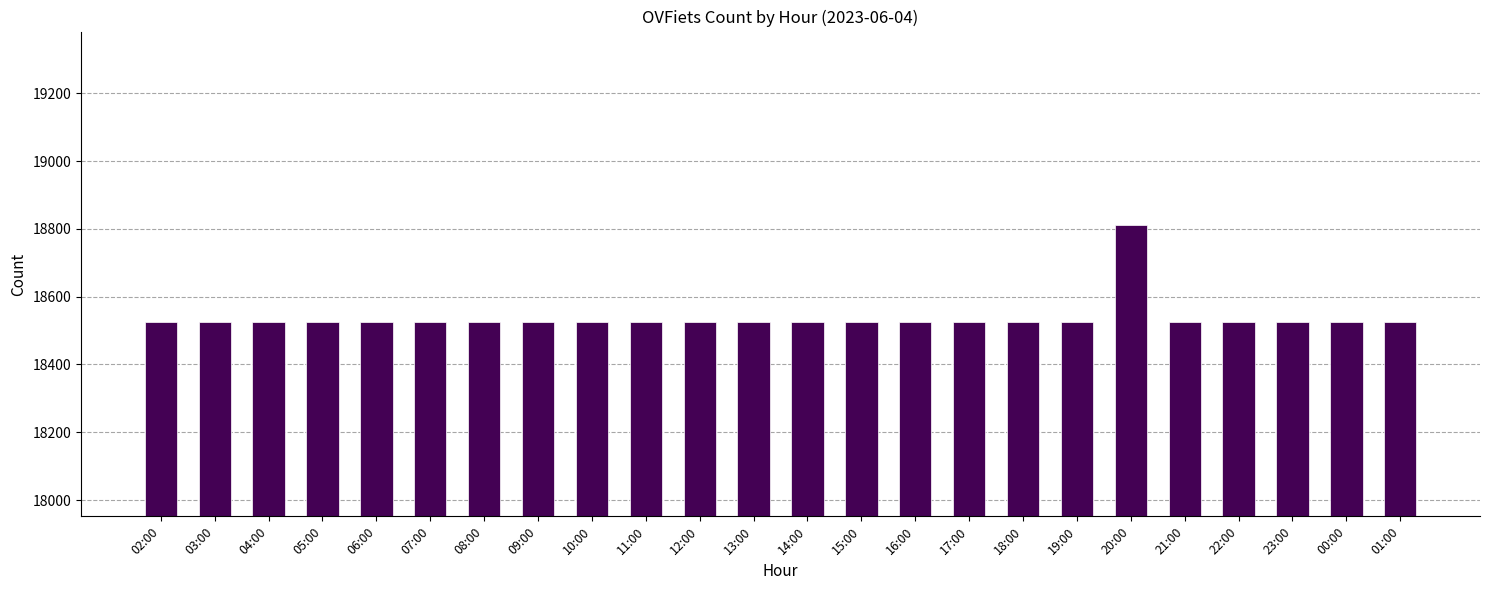

The chart shows a value of 18525 at 21:00. True or false?

True